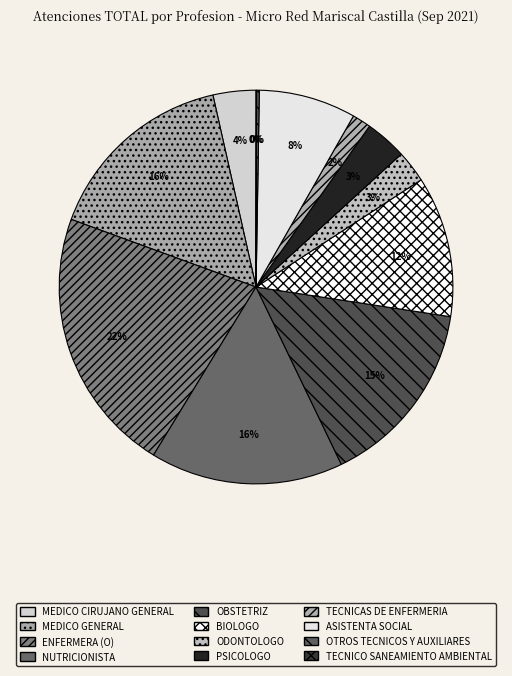

What is the ratio of the value at OTROS TECNICOS Y AUXILIARES to the value at PSICOLOGO?

0.1